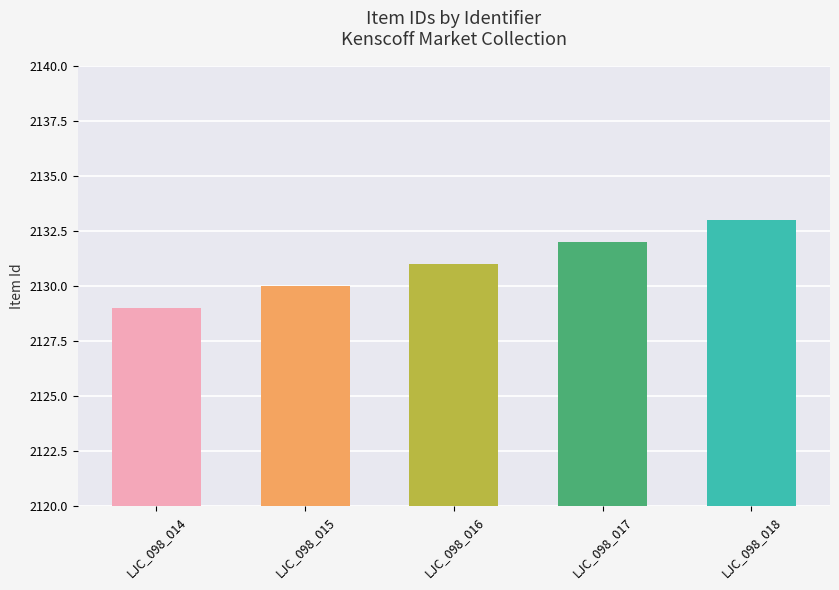

Rank the categories by value from lowest to highest.

LJC_098_014, LJC_098_015, LJC_098_016, LJC_098_017, LJC_098_018